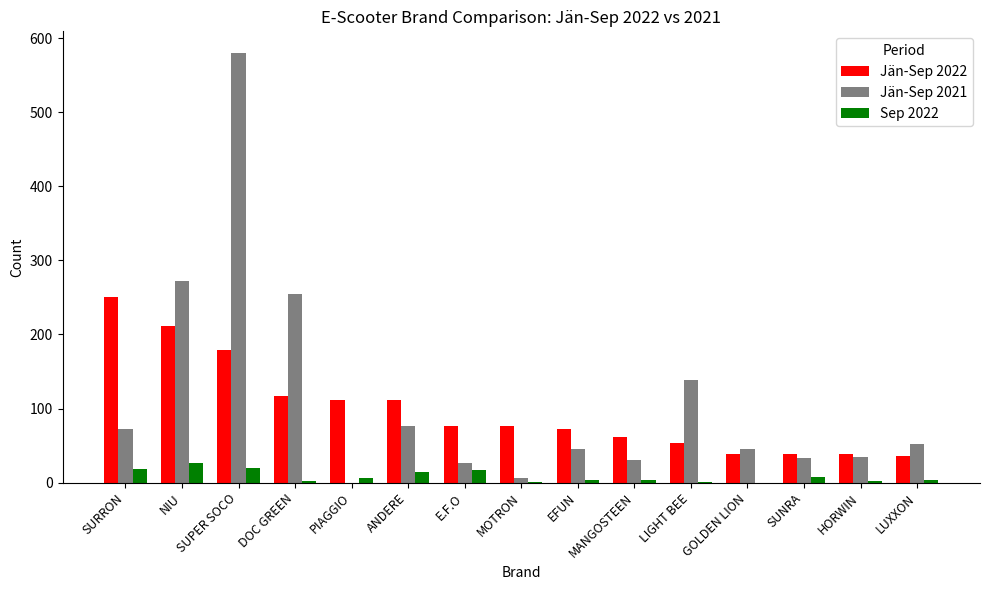

What is the maximum value shown in the chart?

580